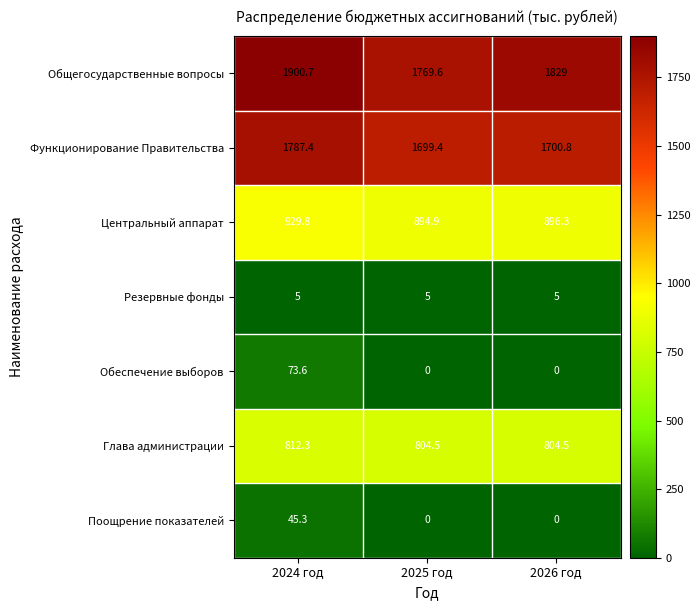

Which category has the highest value in the Центральный аппарат series?

2024 год